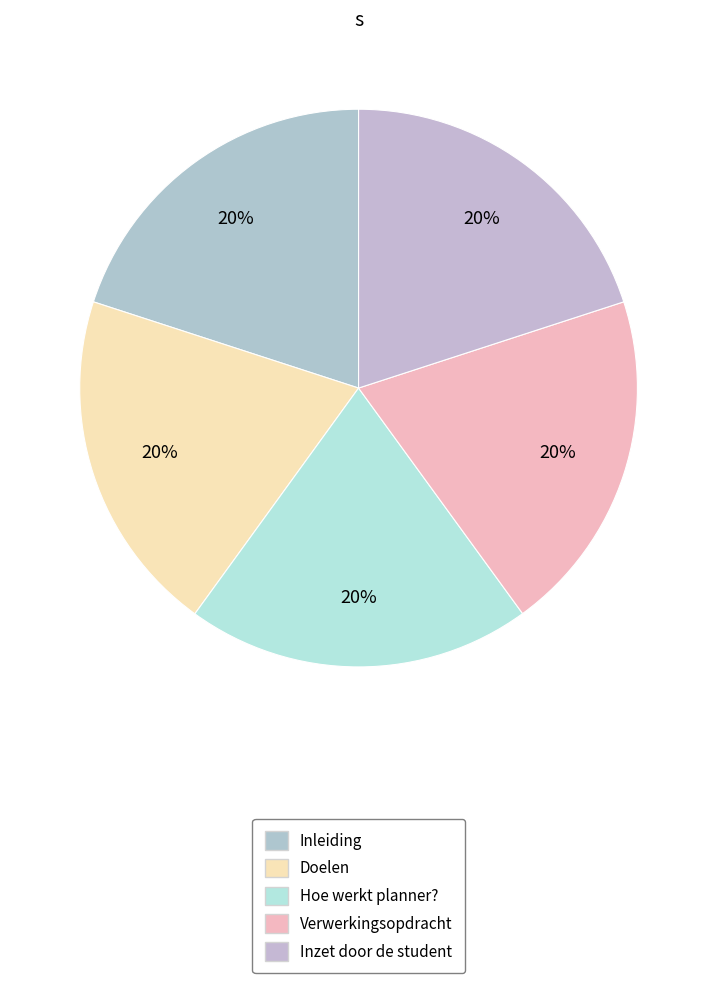

The Verwerkingsopdracht slice represents 30% of the pie. True or false?

False